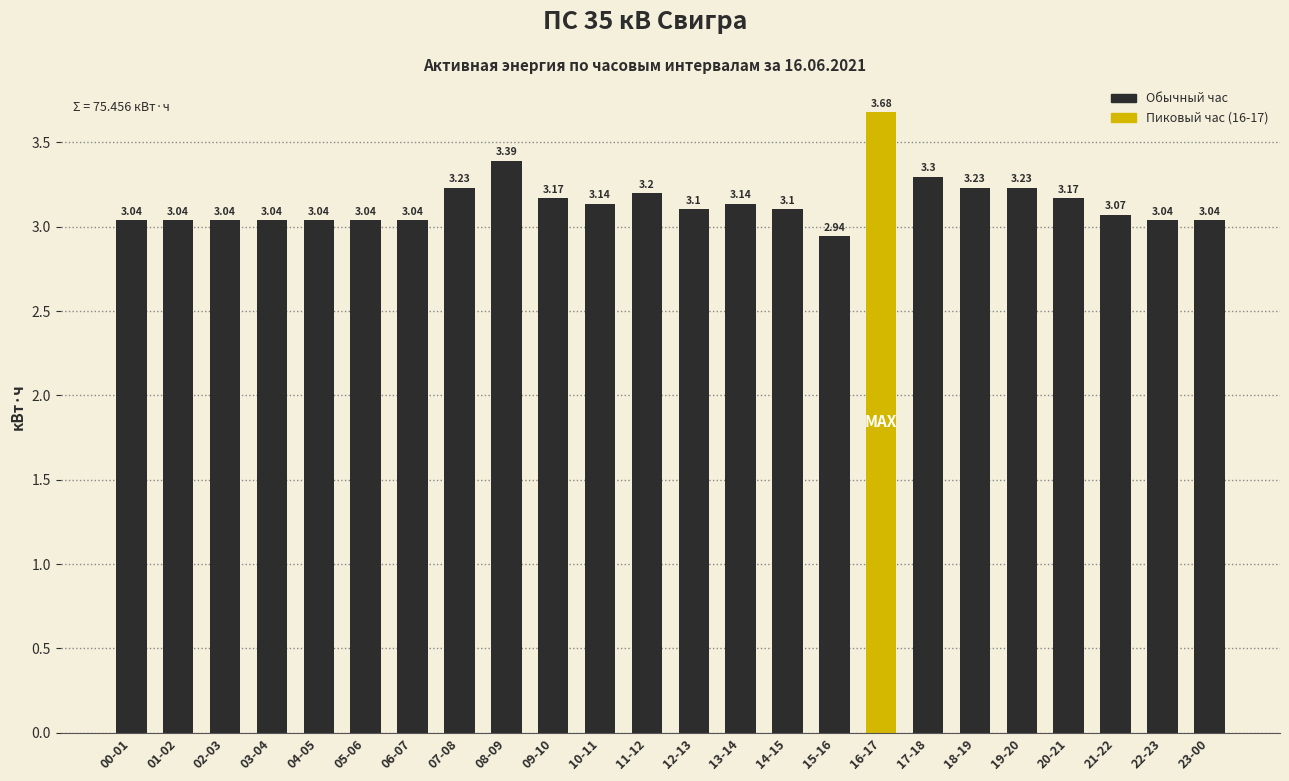

How many data points are less than 3?

1